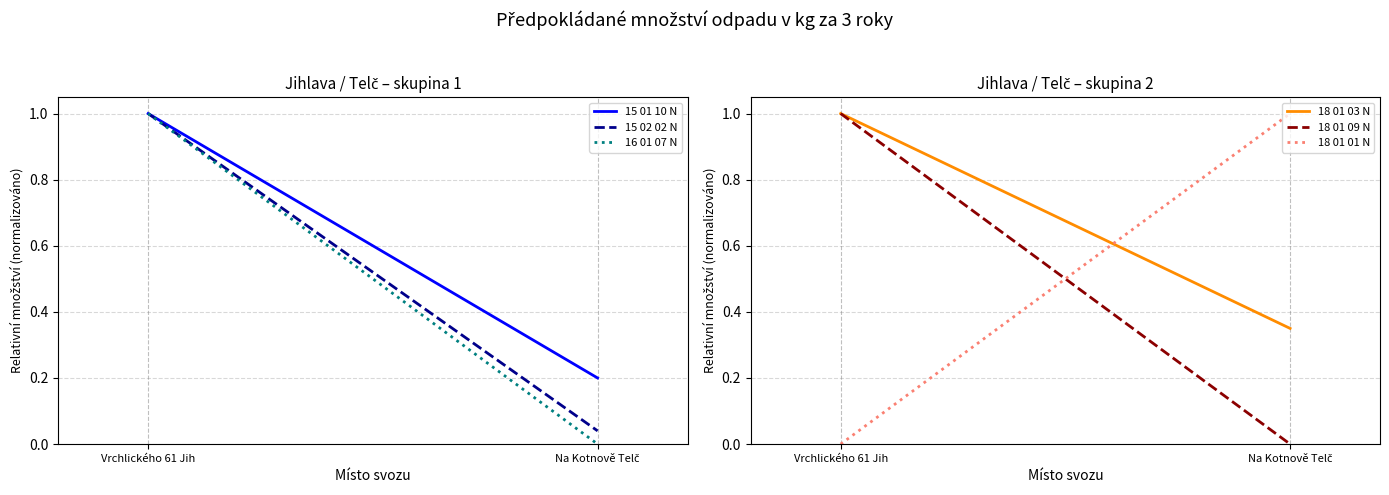

What are all the series names shown in the legend?

15 01 10 N, 15 02 02 N, 16 01 07 N, 18 01 03 N, 18 01 09 N, 18 01 01 N